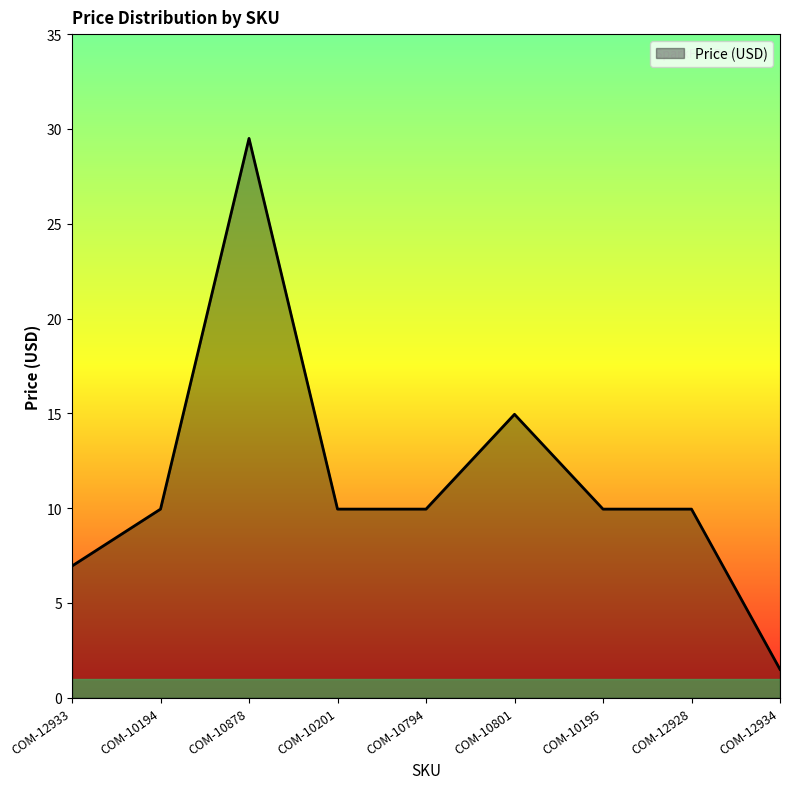

What is the minimum value shown in the chart?

1.5